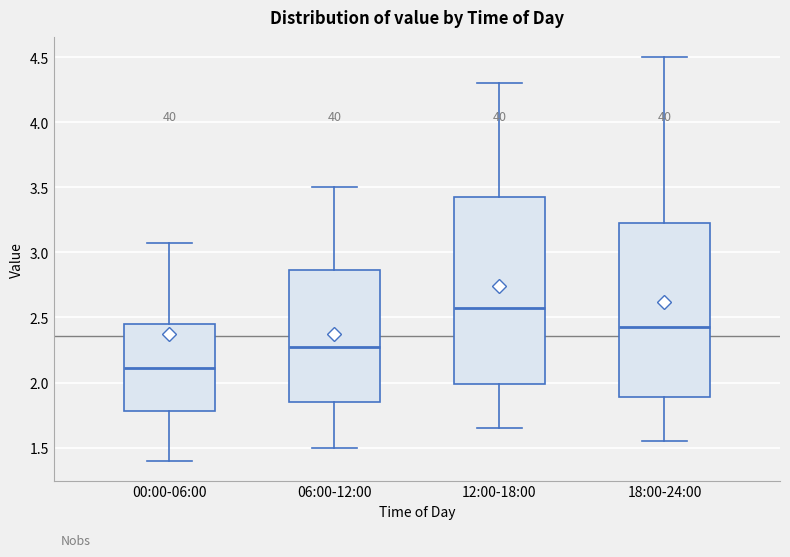

Which box is the tallest, from its lower edge to its upper edge?

12:00-18:00